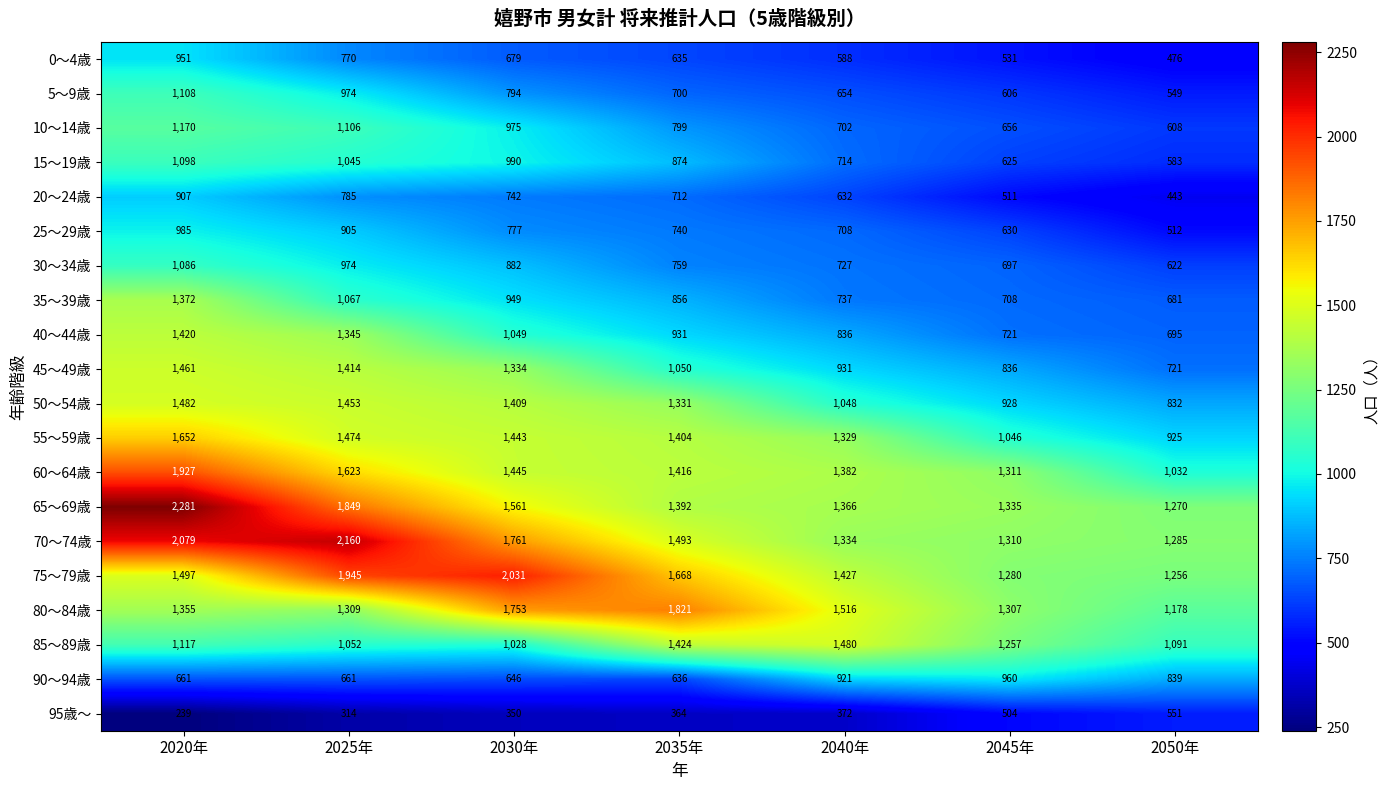

What is the average value of the 35～39歳 series?

910